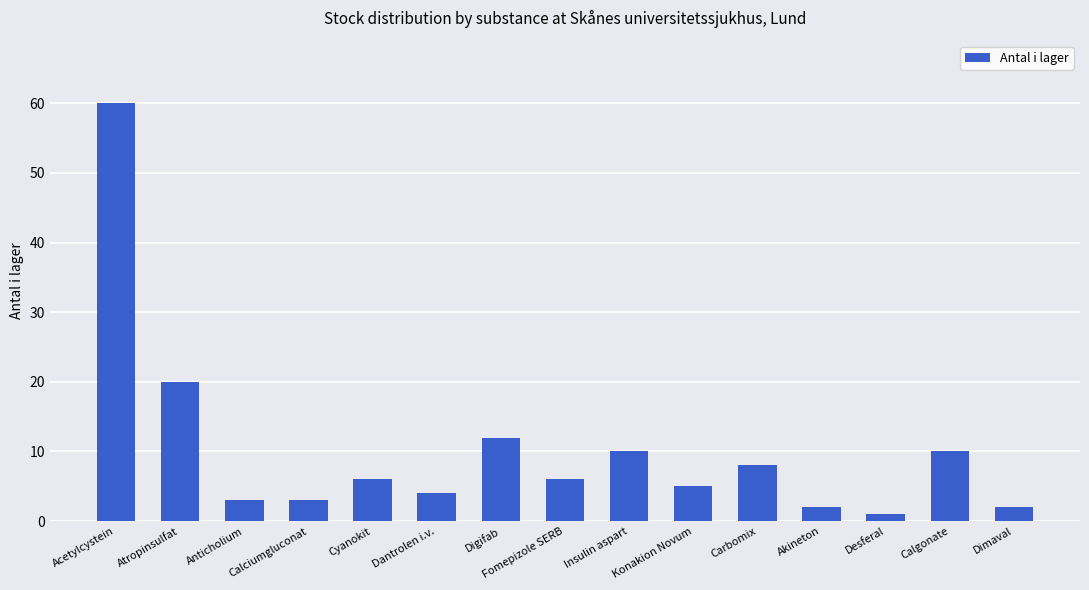

How many values are below 6?

7